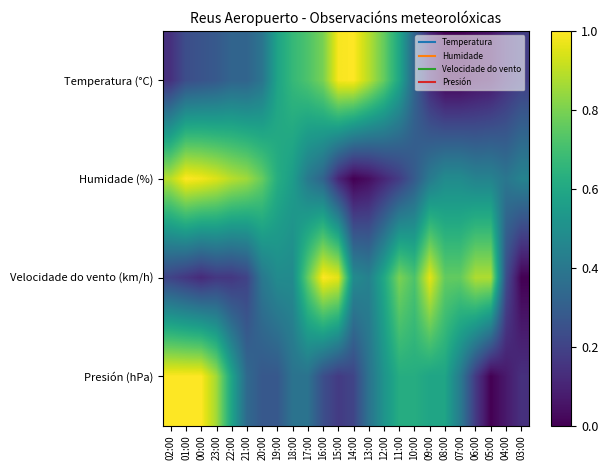

What is the total value across all series at 18:00?

2.1